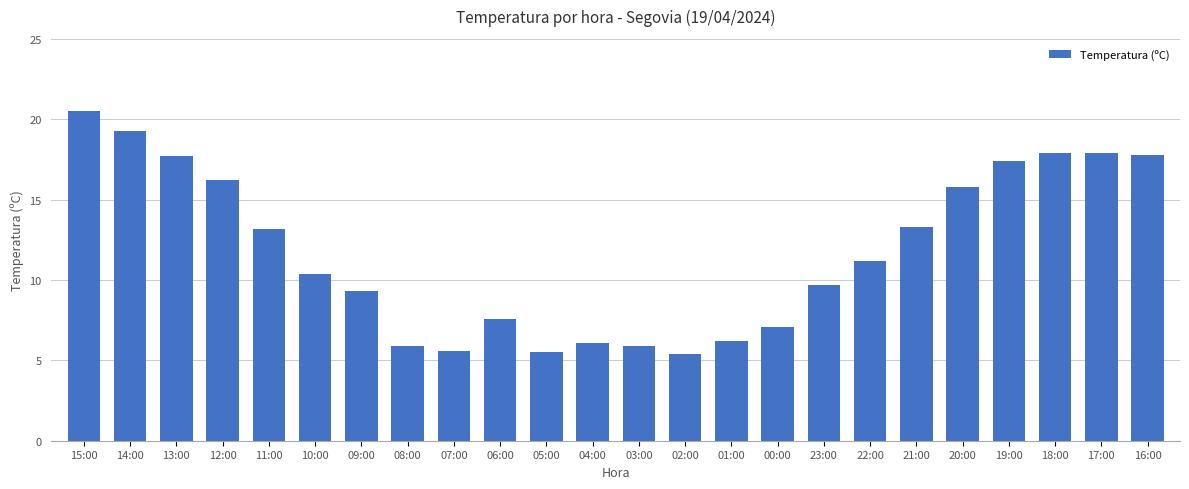

Where is the data nearest to the value 12?

22:00